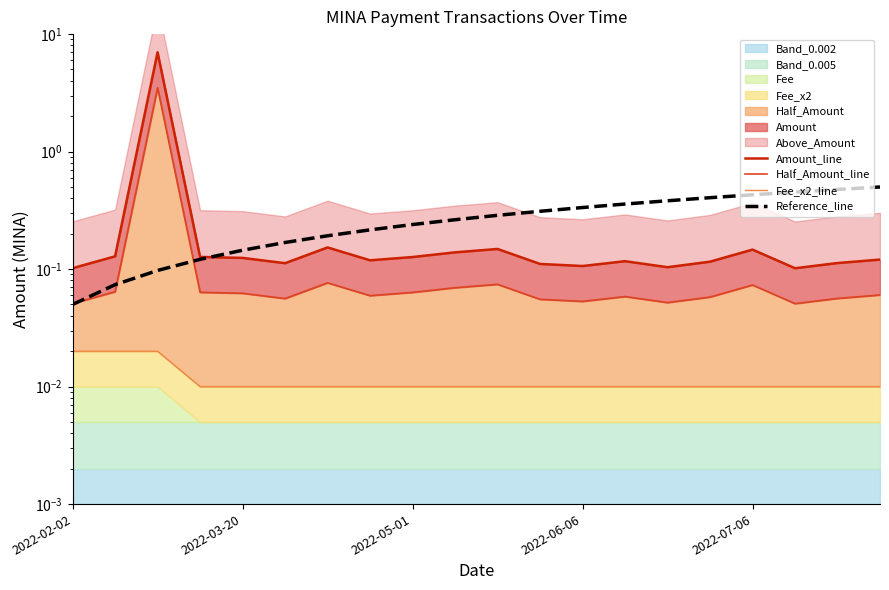

What is the label of the 20th point from the right?

2022-02-02